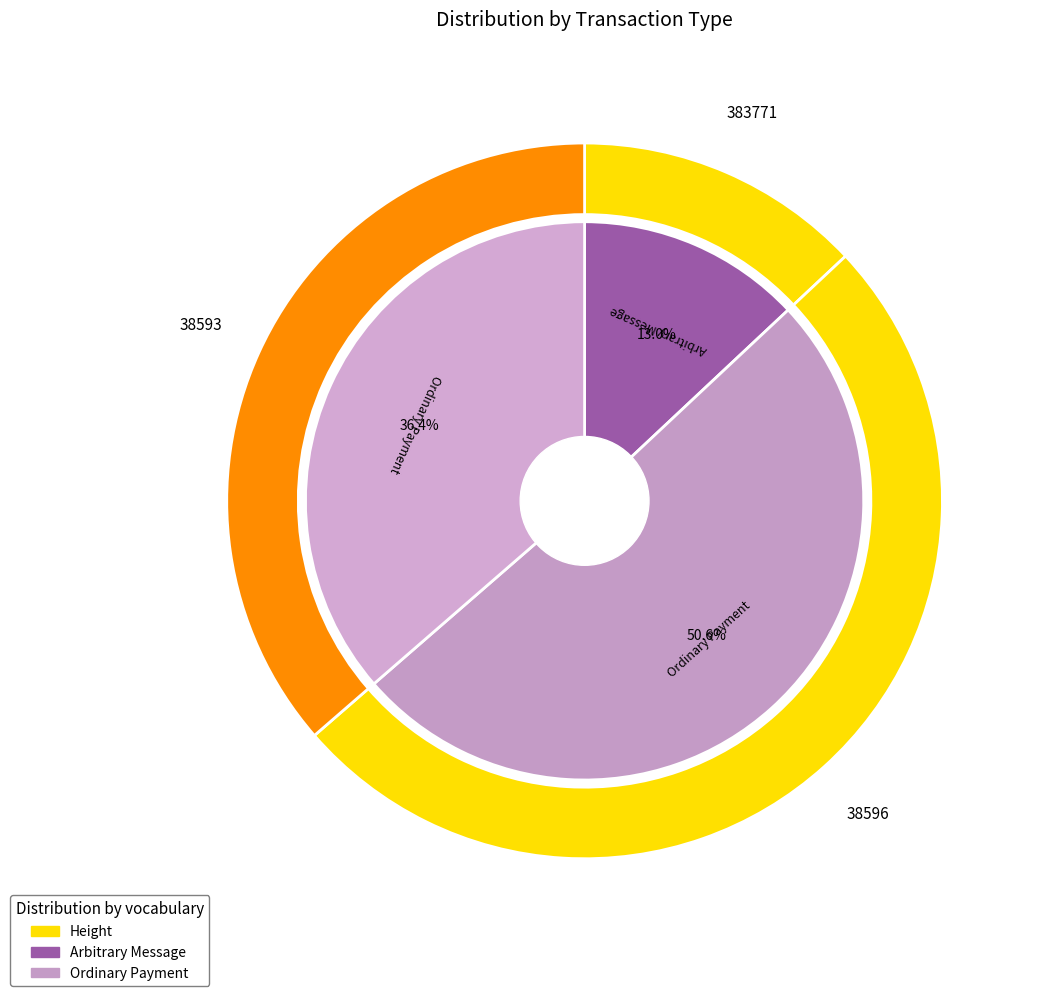

To the nearest percent, what is the average slice percentage?

33%